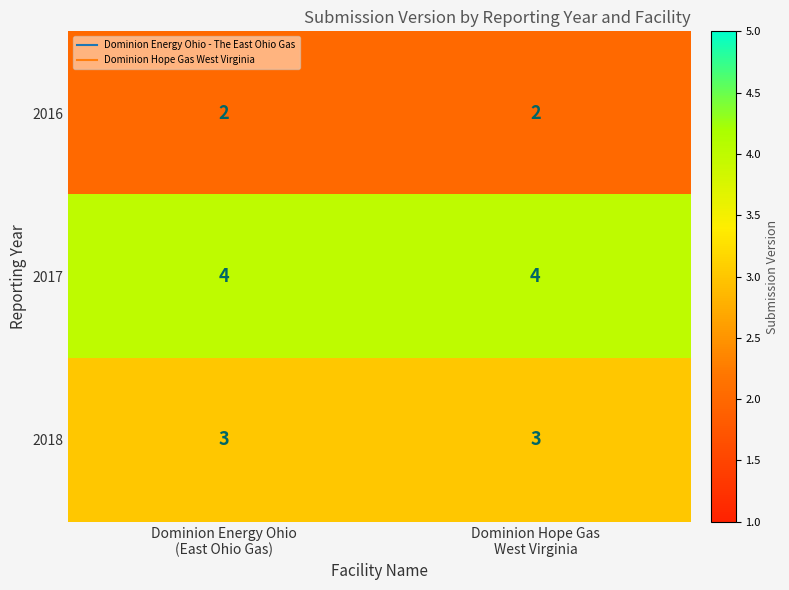

Rank the series by their maximum value, from highest to lowest.

2017, 2018, 2016